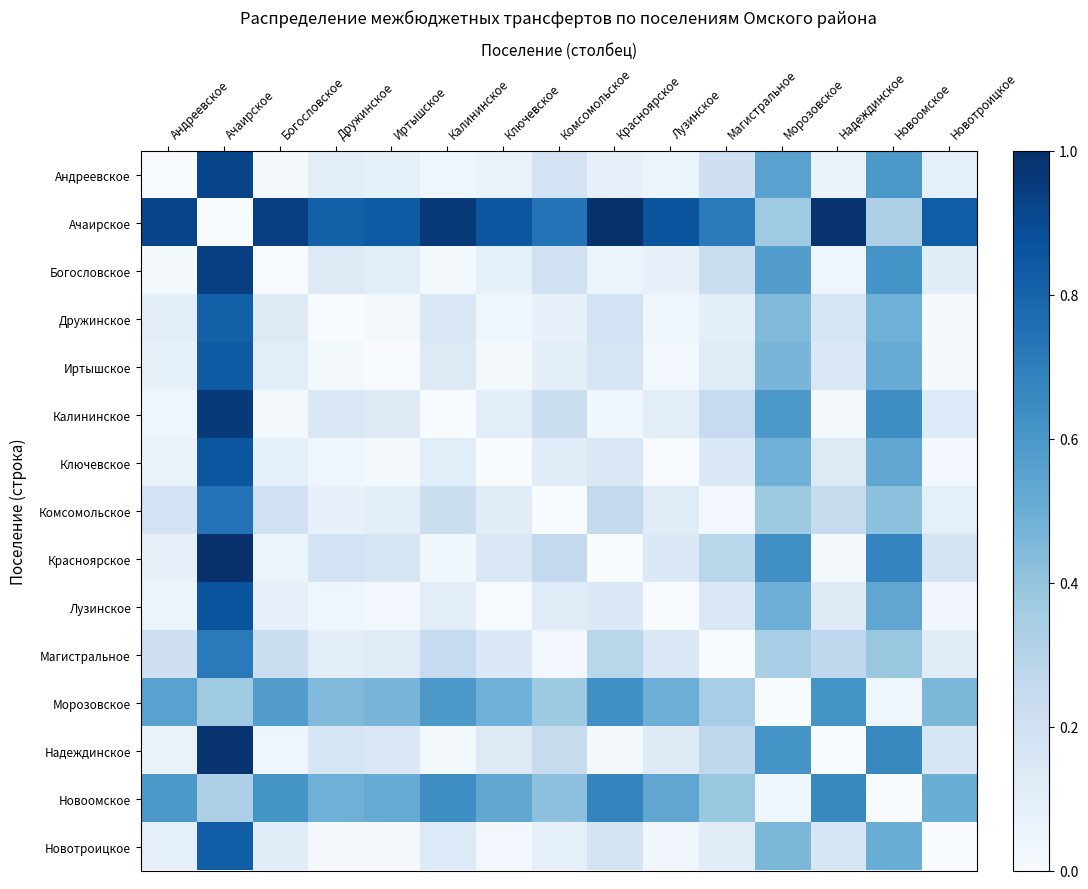

Which series has the largest total across all categories?

Ачаирское